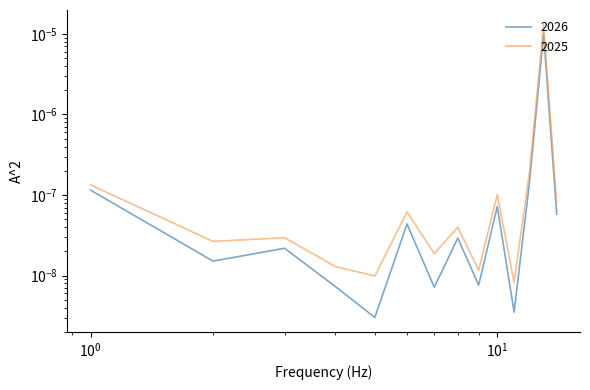

The 2025 series shows 0.0 at V-01-03. True or false?

False